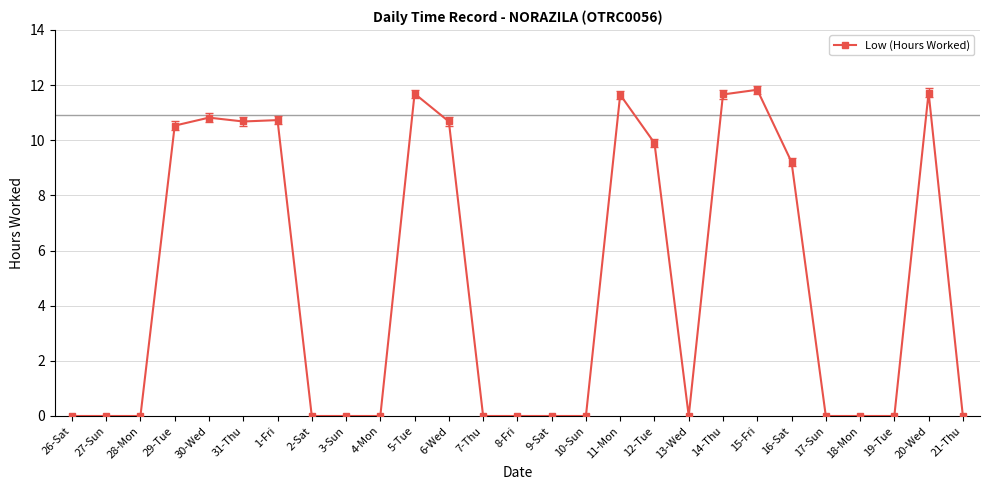

The chart shows a value of 19.4 at 14-Thu. True or false?

False